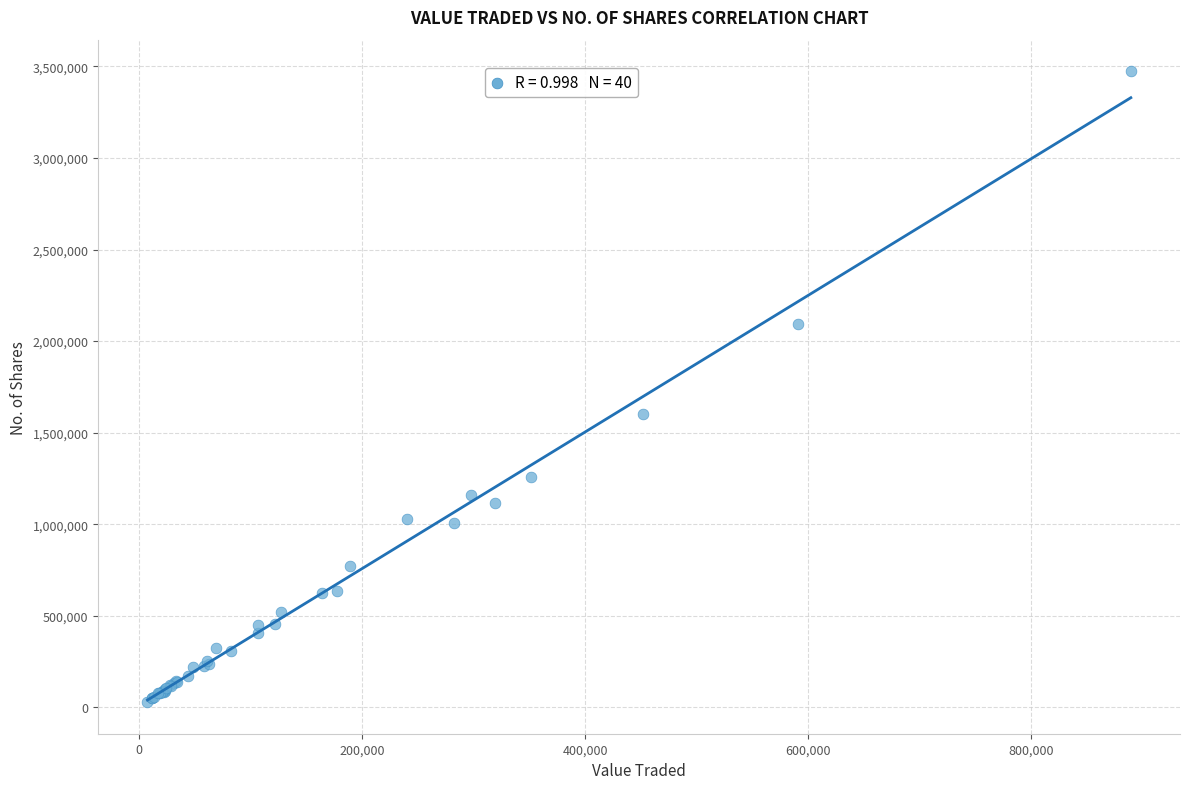

What Y value in the scatter plot is closest to 1751086?

1601902